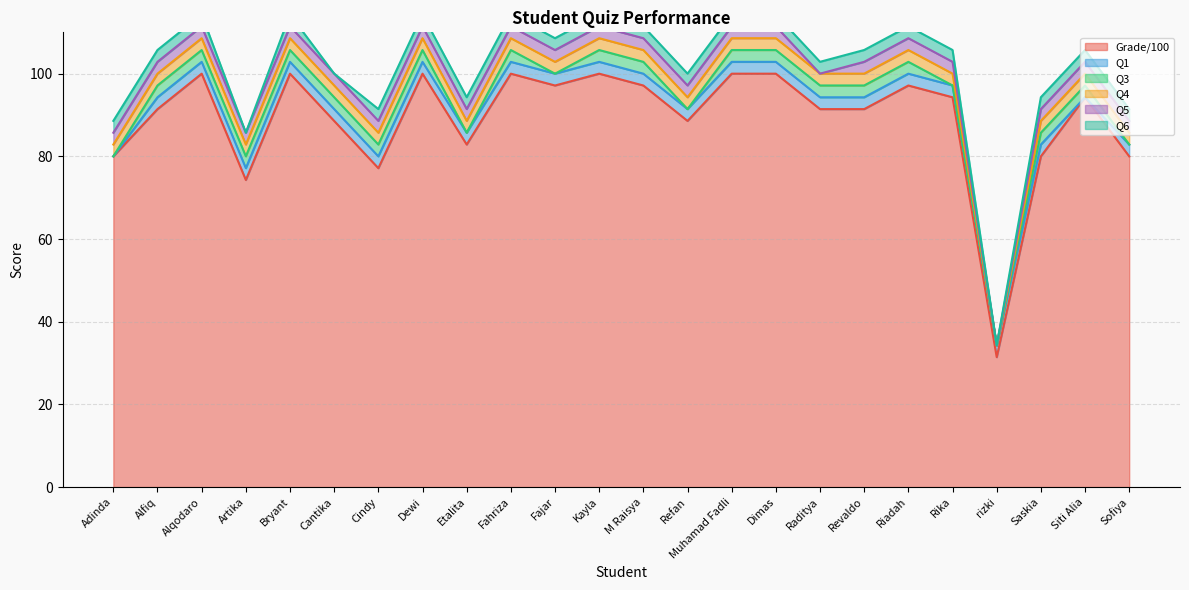

At which category does Q3 reach its first local peak?

Fahriza